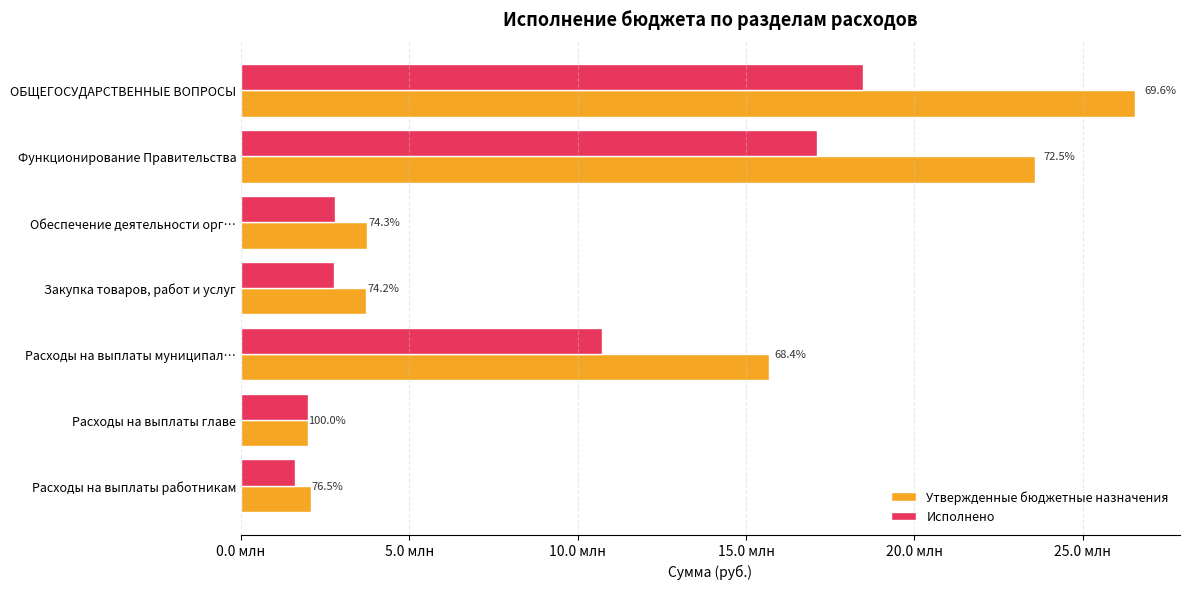

What are all the series names shown in the legend?

Утвержденные бюджетные назначения, Исполнено